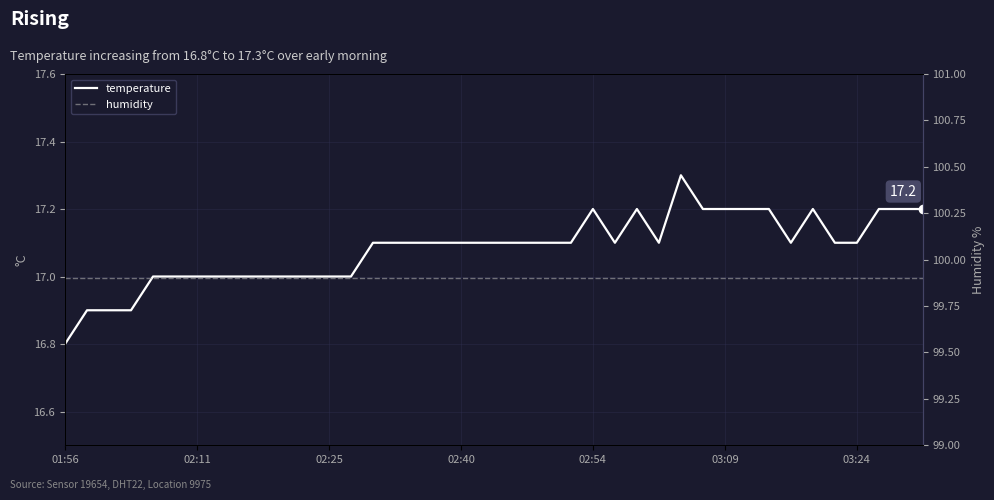

What is the maximum value for temperature?

17.3